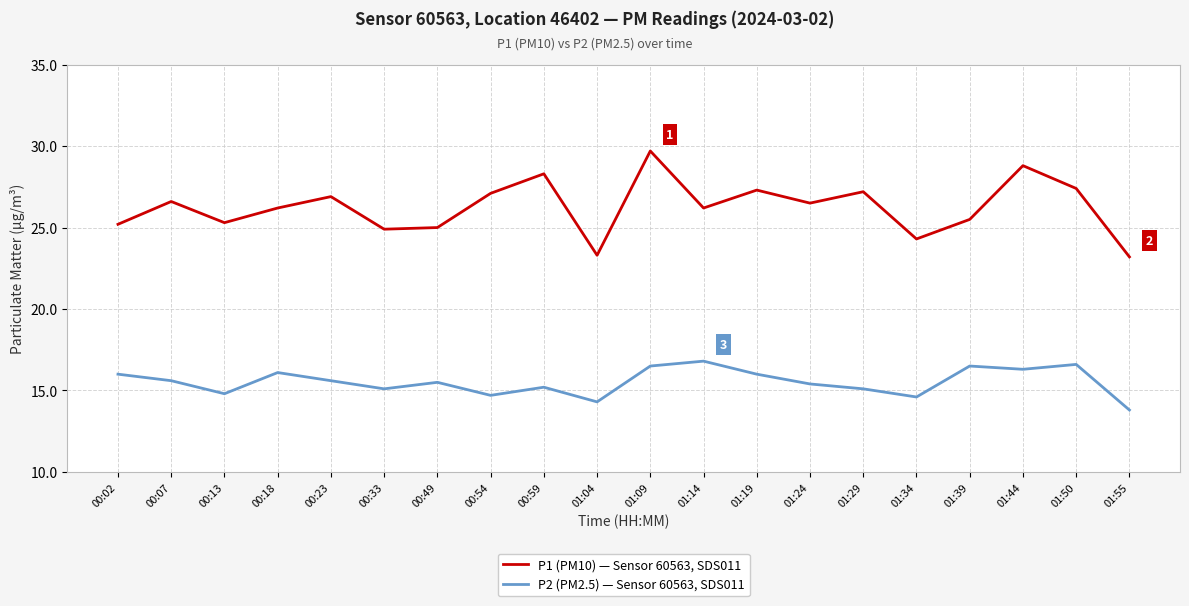

At how many categories does at least one series exceed 16?

20